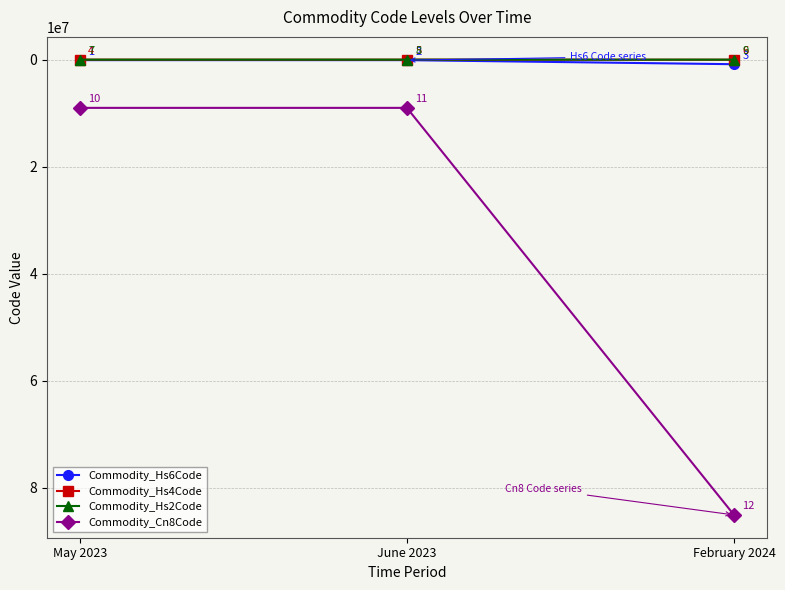

What is the sum of the Commodity_Hs6Code values at June 2023 and February 2024?

941051